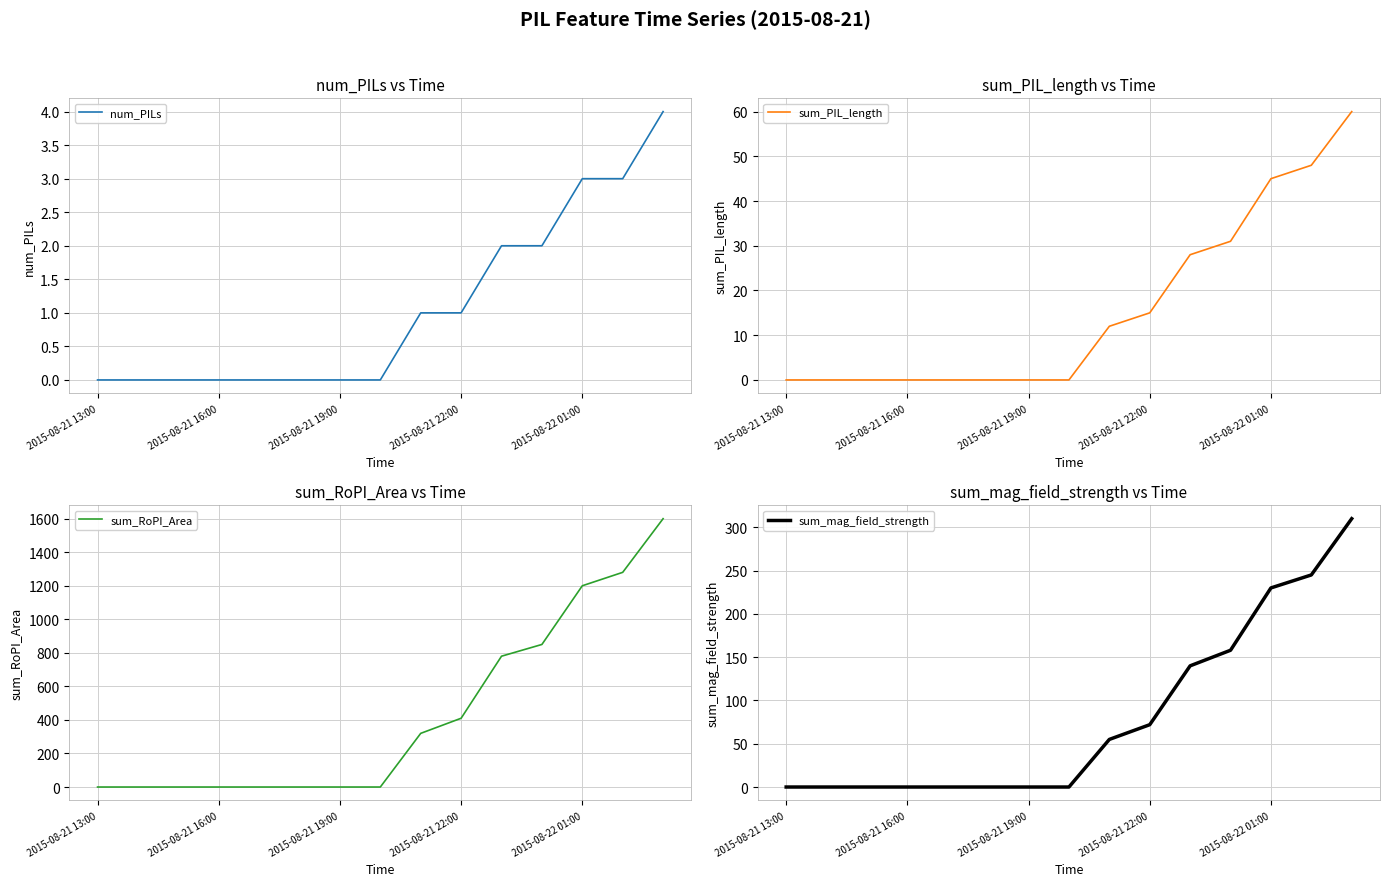

The value of num_PILs at 2015-08-22 01:00 is 3. True or false?

True